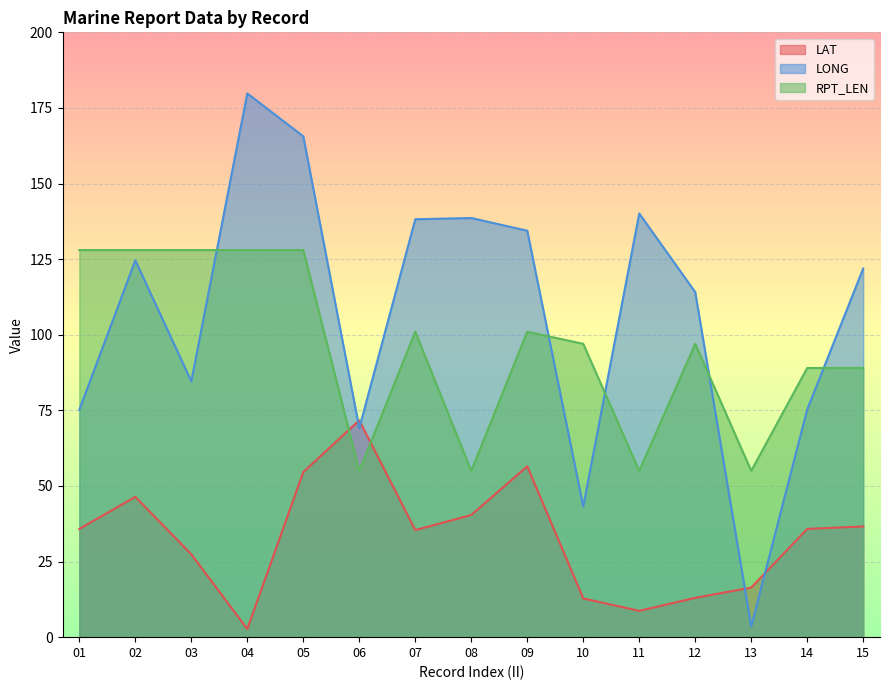

Which has a higher value, 15 or 14?

15